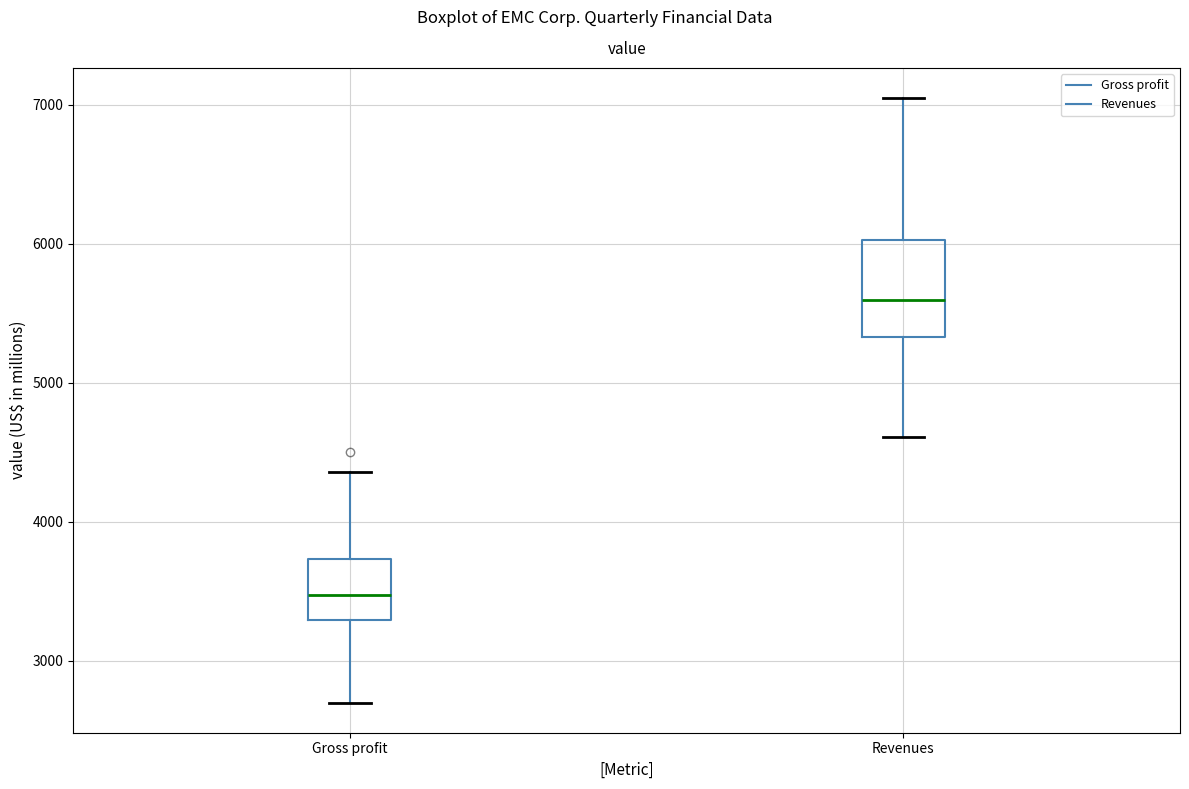

Reading left to right, transcribe this box plot: for each box, give where its median line is, the range the box spans, and where its two whiskers end, as read against the y-axis. The values are not printed on the chart, so give them approximately, as read against the axis.

Gross profit: median 3500, box 3300 to 3700, whiskers 2700 to 4400
Revenues: median 5600, box 5300 to 6000, whiskers 4600 to 7000